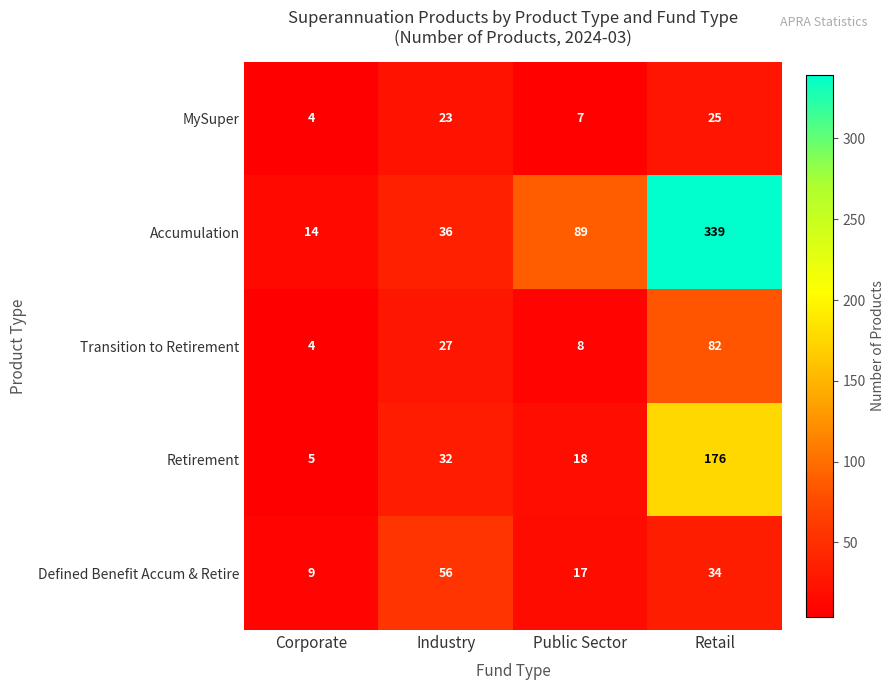

True or false: MySuper has a value of 23 at Industry.

True